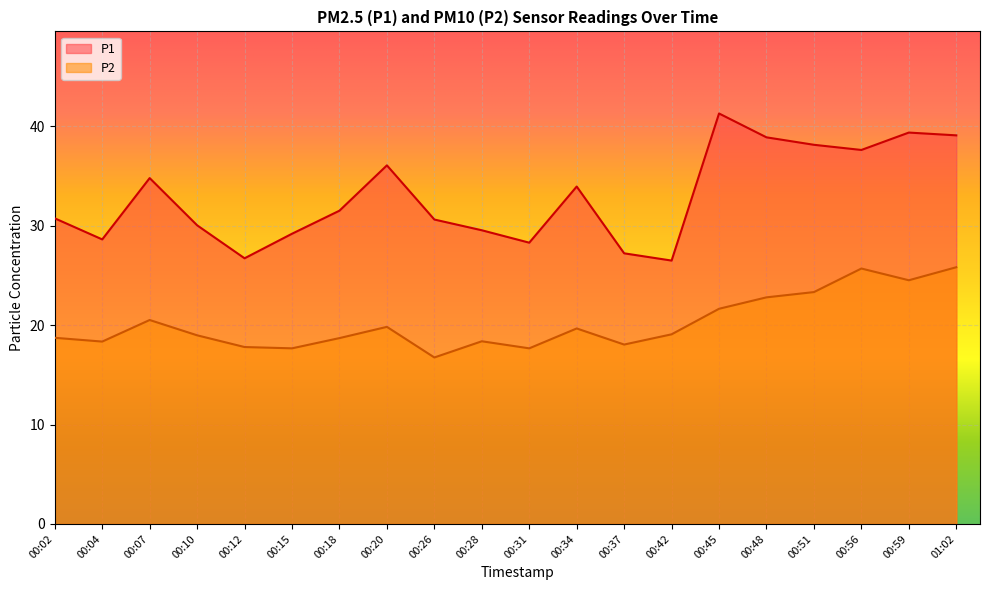

Which series has the largest total across all categories?

P1